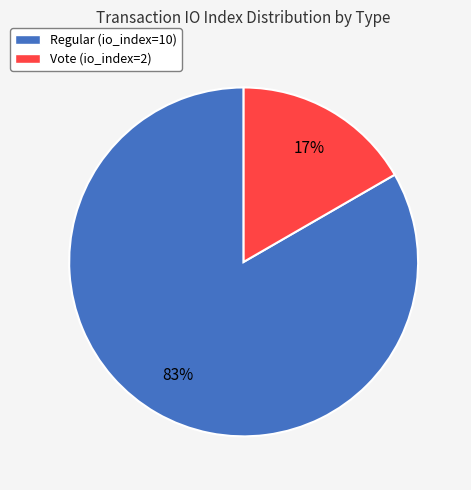

To the nearest percent, what is the average slice percentage?

50%